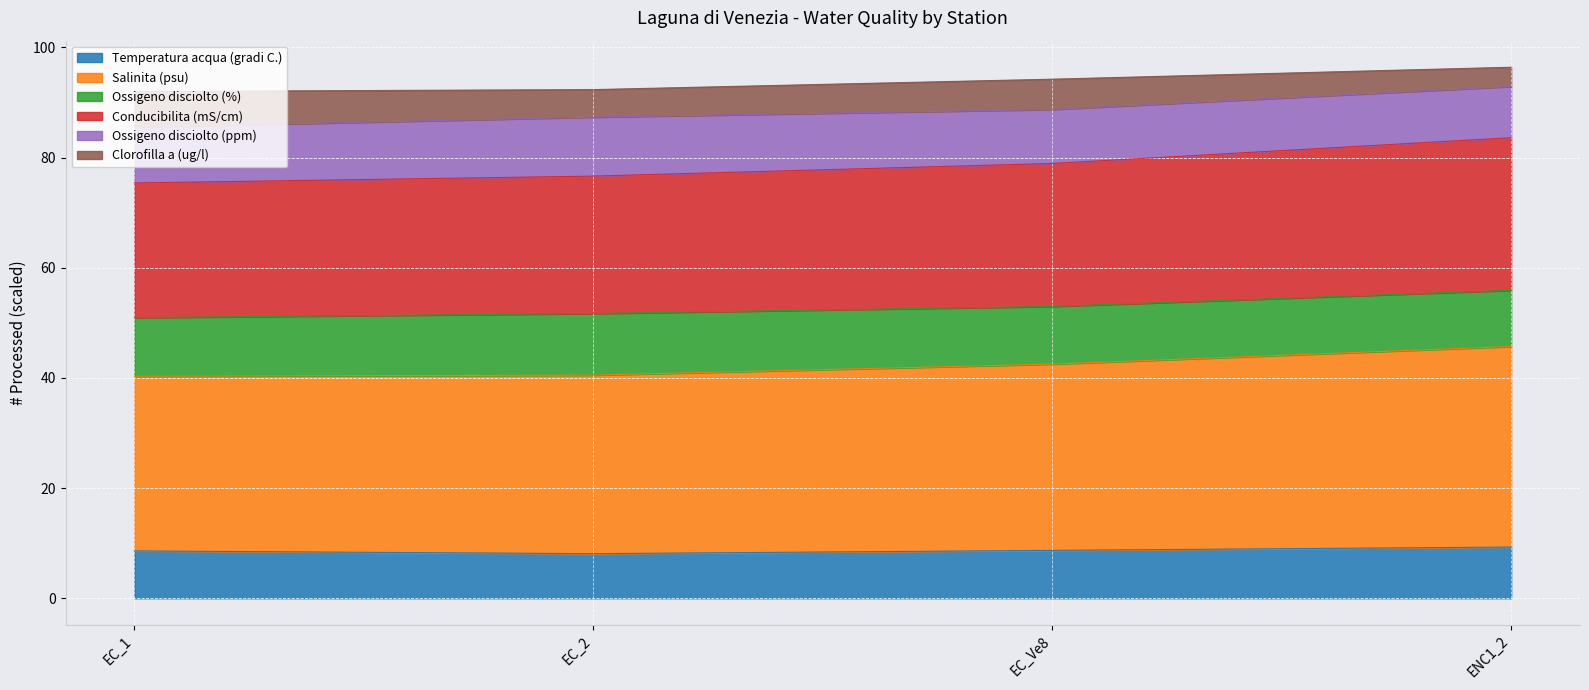

True or false: Salinita (psu) has a value of 102.7 at EC_1.

False